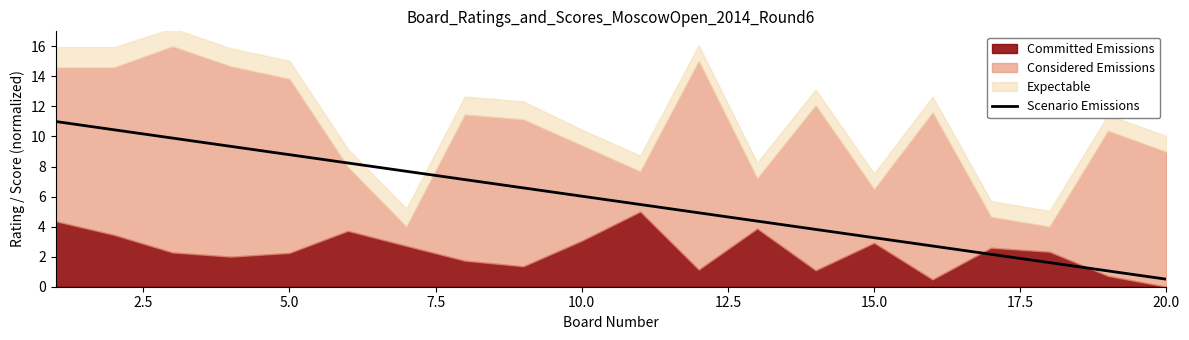

Which category has the lowest value in the Scenario Emissions series?

20.0